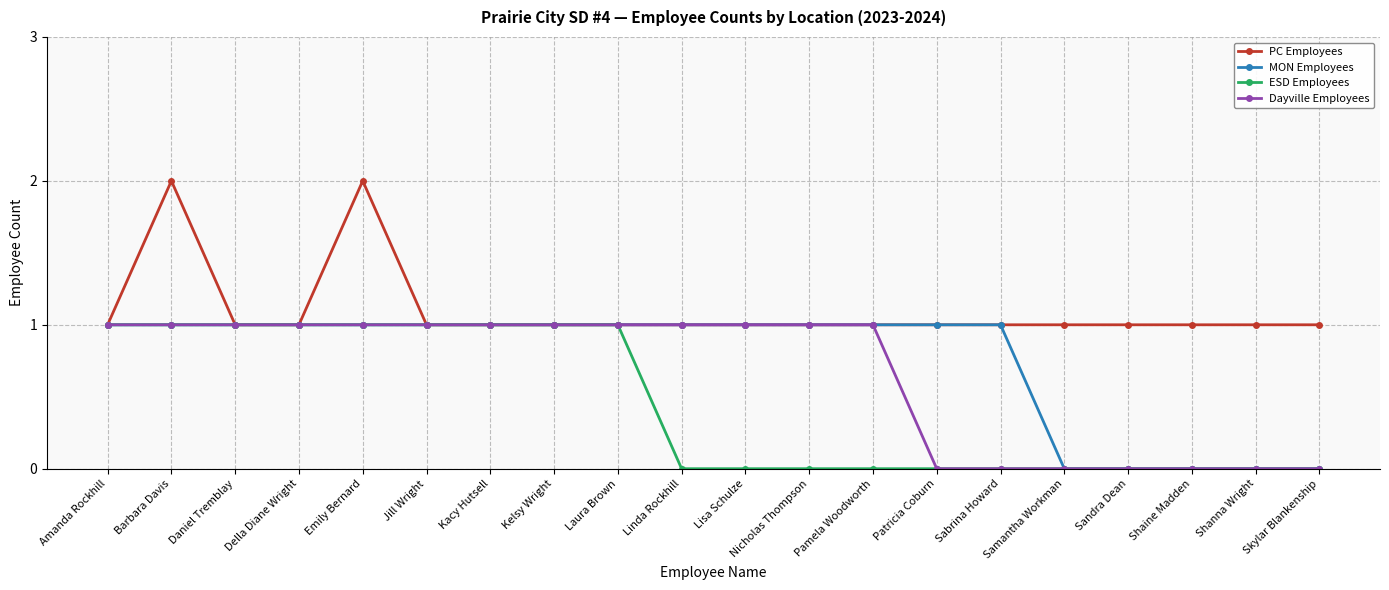

What is the sum of the Dayville Employees values at Linda Rockhill and Daniel Tremblay?

2